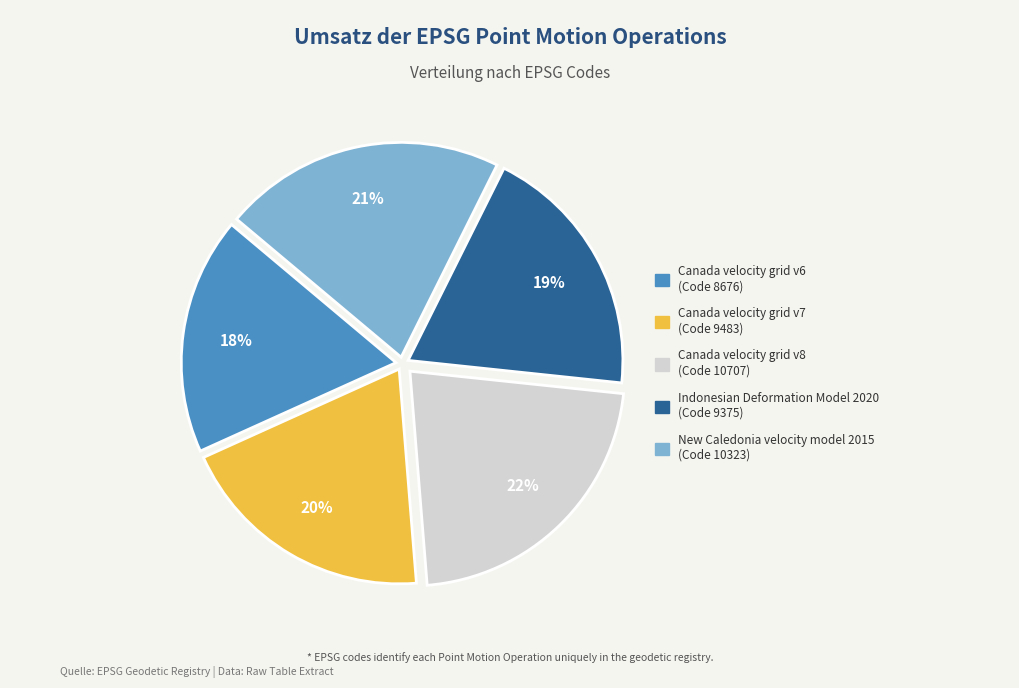

Count the number of slices in the pie.

5